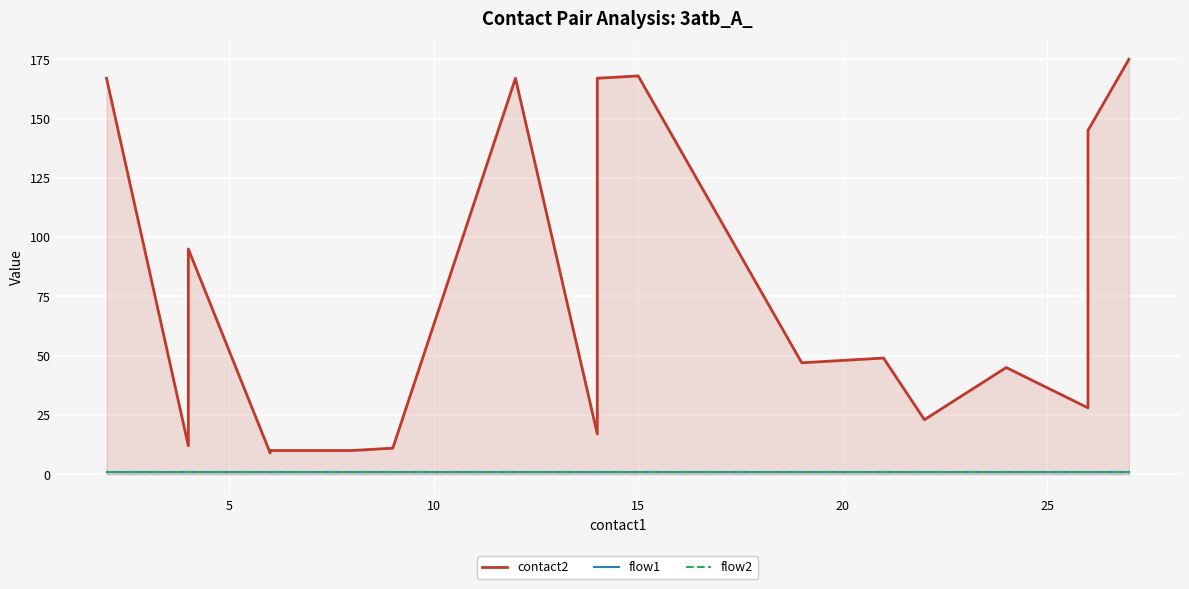

Reading left to right, list all the values displayed in this chart.

contact2: 167	12	95	9	10	10	11	167	17	46	167	168	47	49	23	45	28	43	145	175
flow1: 1	1	1	1	1	1	1	1	1	1	1	1	1	1	1	1	1	1	1	1
flow2: 1	1	1	1	1	1	1	1	1	1	1	1	1	1	1	1	1	1	1	1